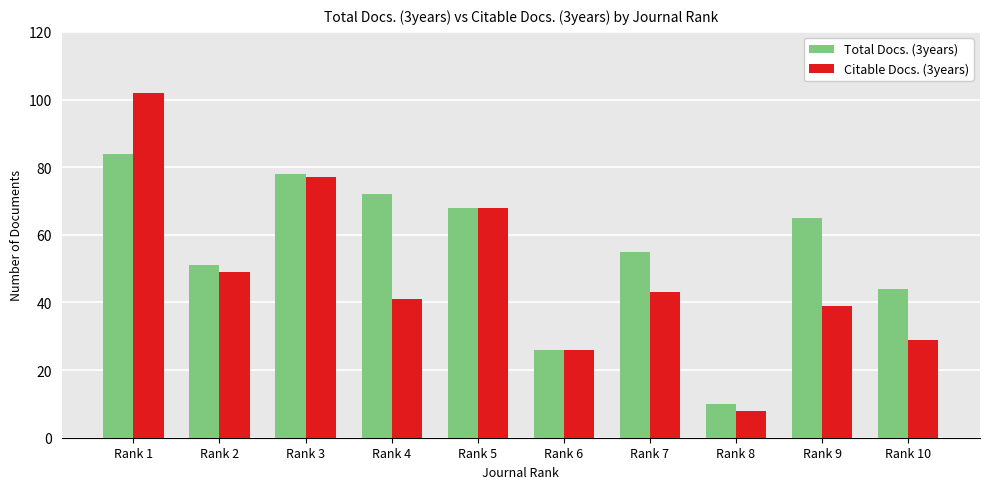

Are the bars grouped side by side (vs. stacked)?

Yes